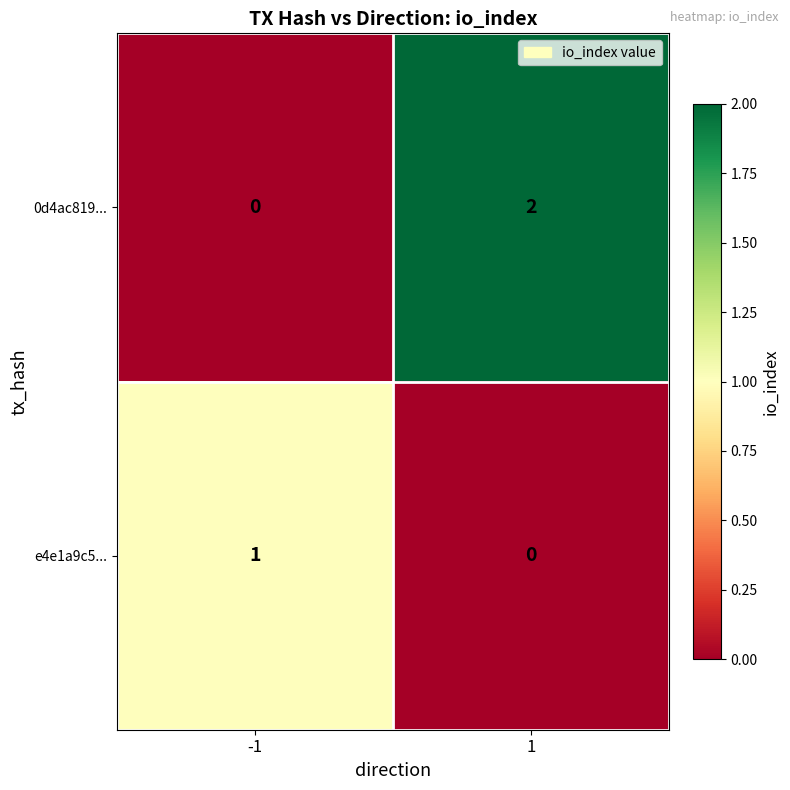

The value of e4e1a9c5... at 1 is 0. True or false?

True